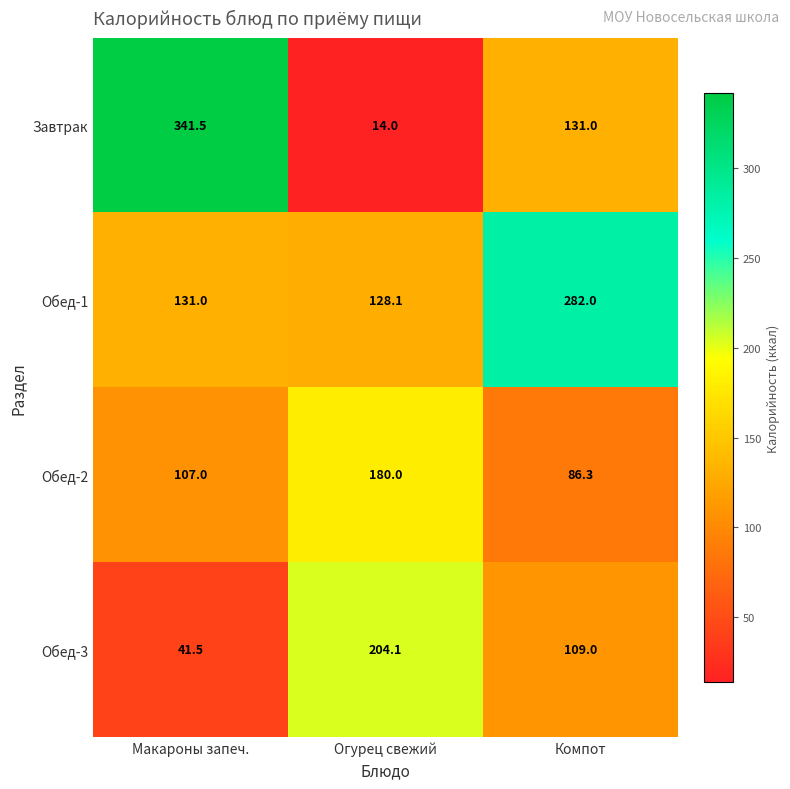

Where is Обед-1 nearest to the value 205?

Макароны запеч.